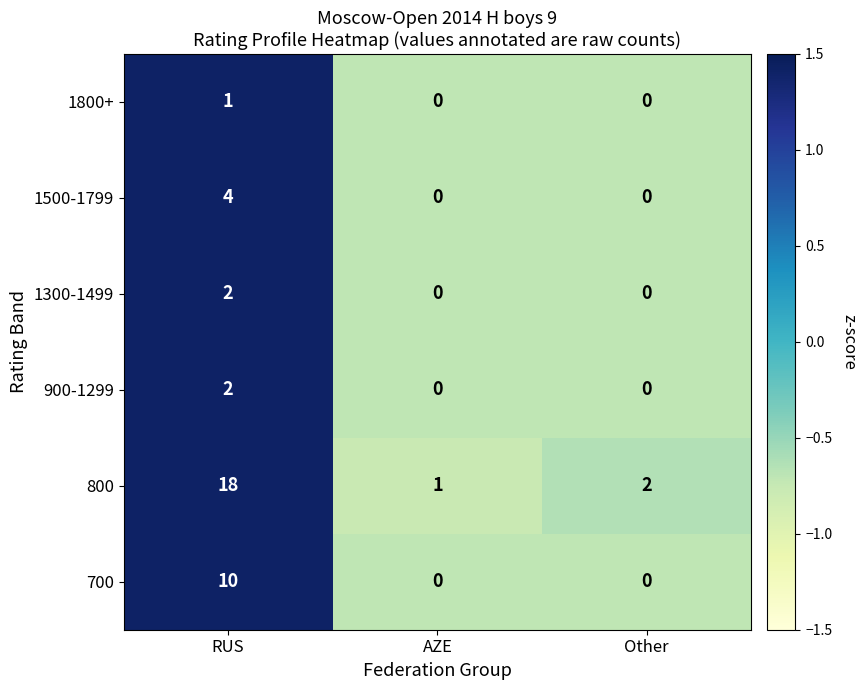

Reading left to right, what are all the values shown in this chart?

1800+: 1	0	0
1500-1799: 4	0	0
1300-1499: 2	0	0
900-1299: 2	0	0
800: 18	1	2
700: 10	0	0